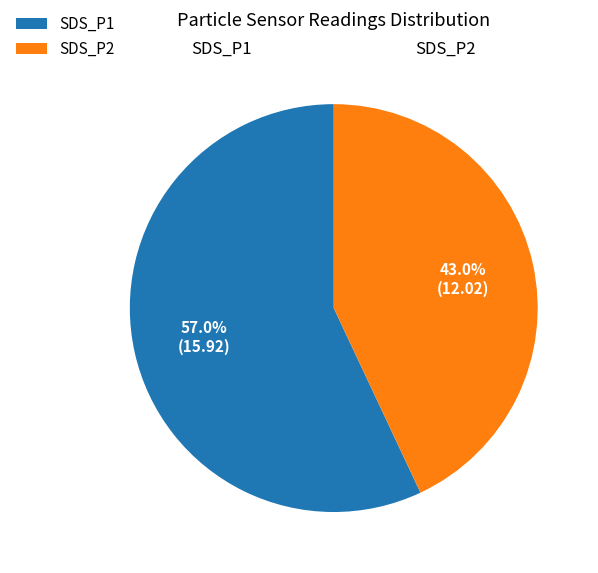

Approximately how many times larger is the value at SDS_P2 compared to SDS_P1?

0.8